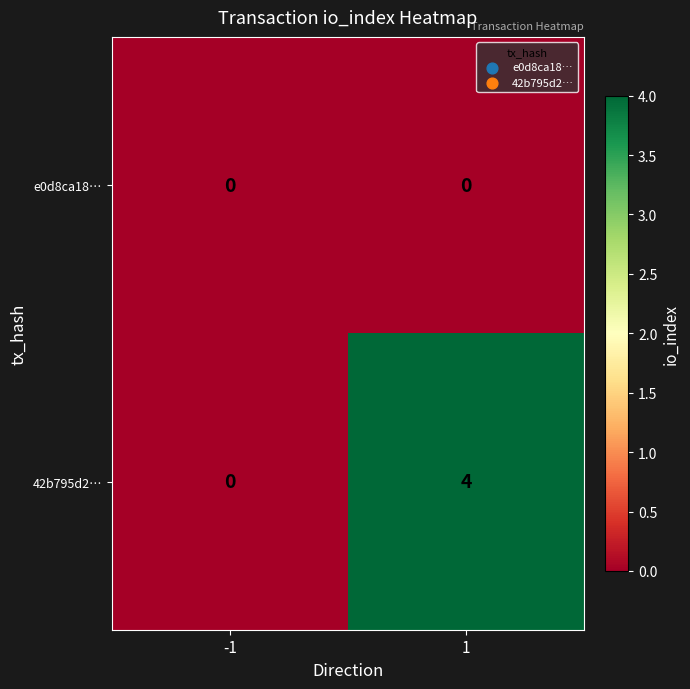

What is the greatest value displayed?

4